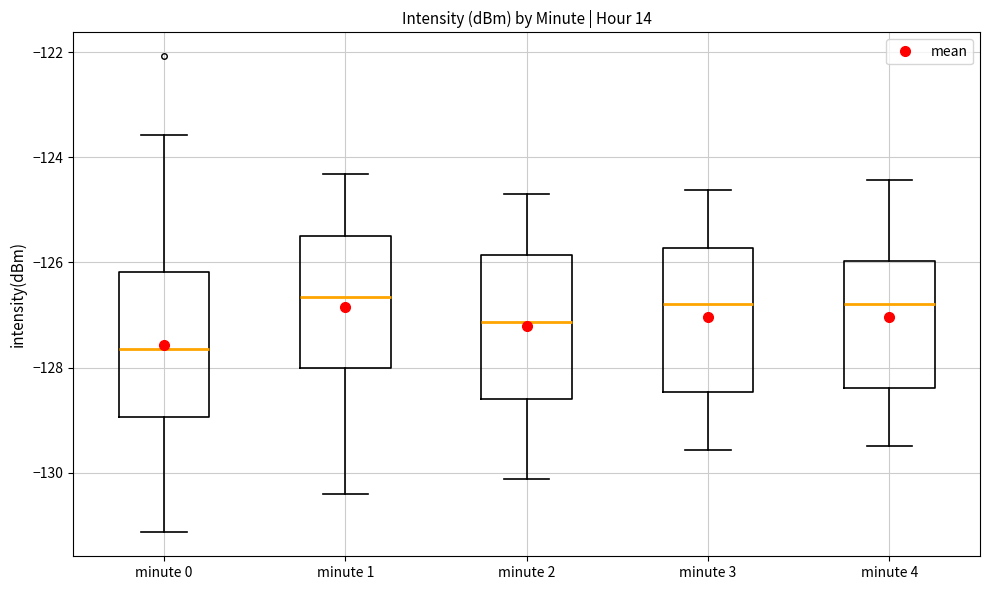

Reading left to right, read every box against the y-axis: the position of its median line, the range the box covers, and the ends of its whiskers. The values are not printed on the chart, so give them approximately, as read against the axis.

minute 0: median -127.6, box -129.0 to -126.2, whiskers -131.2 to -123.6
minute 1: median -126.6, box -128.0 to -125.4, whiskers -130.4 to -124.4
minute 2: median -127.2, box -128.6 to -125.8, whiskers -130.2 to -124.6
minute 3: median -126.8, box -128.4 to -125.8, whiskers -129.6 to -124.6
minute 4: median -126.8, box -128.4 to -126.0, whiskers -129.4 to -124.4